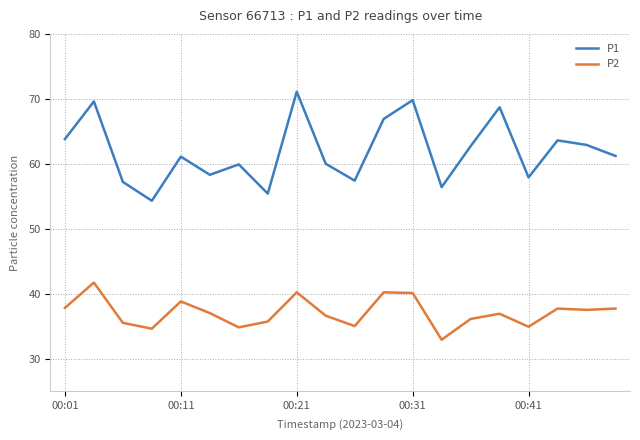

What is the maximum value shown in the chart?

71.1